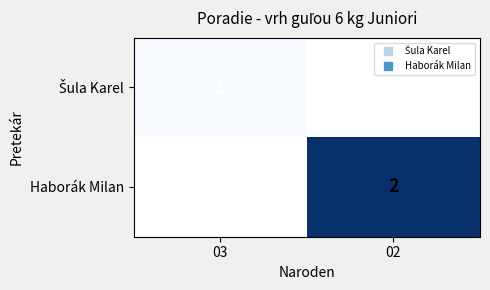

What is the maximum value for Šula Karel?

1.0